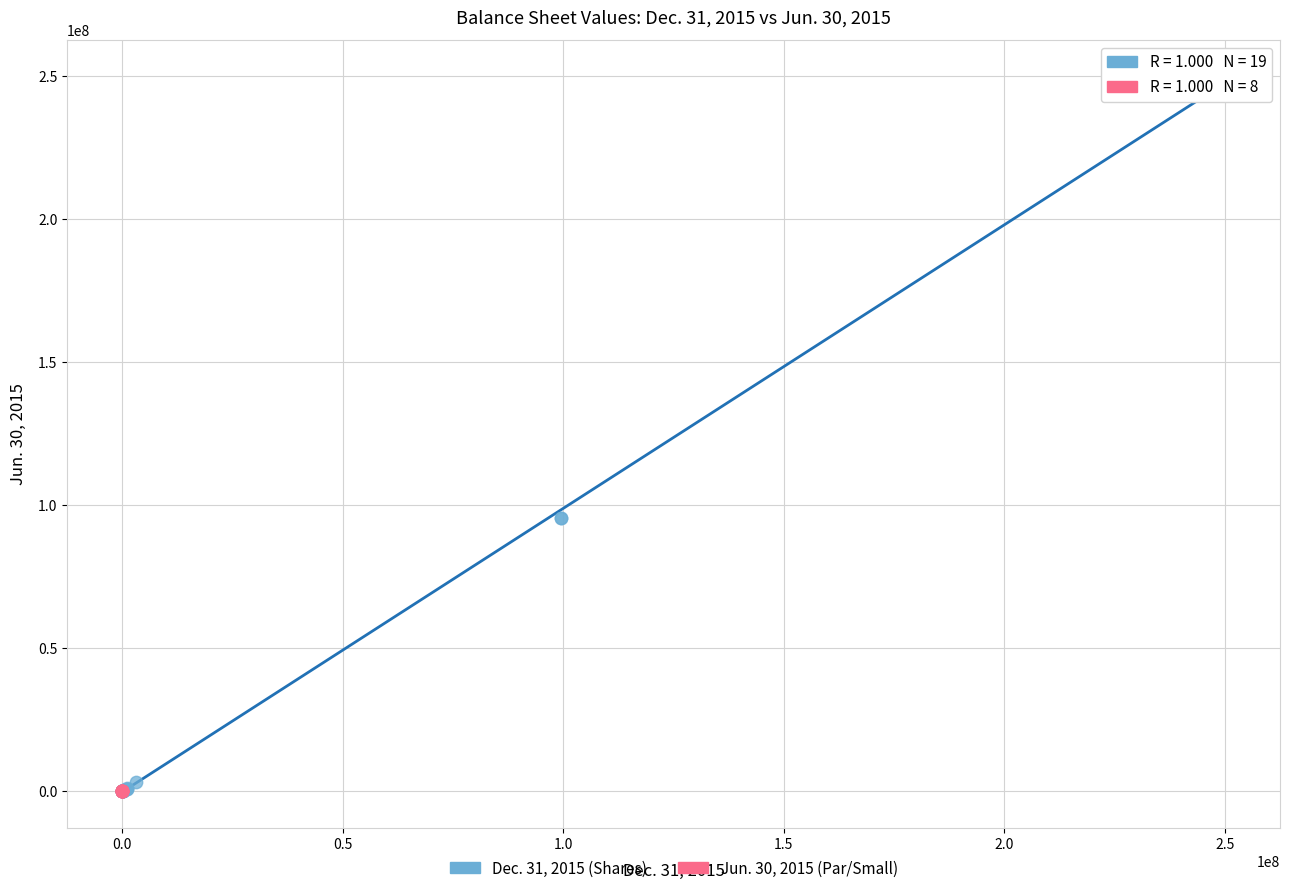

Which series reaches the maximum Y coordinate?

Dec. 31, 2015 (Shares)